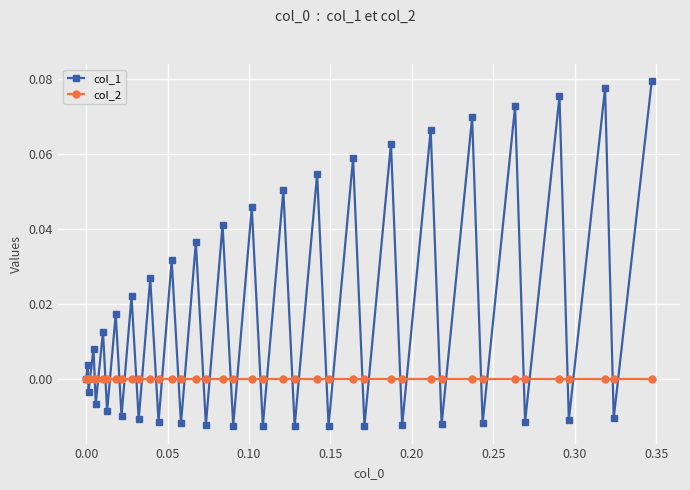

How many series are shown in this chart?

2